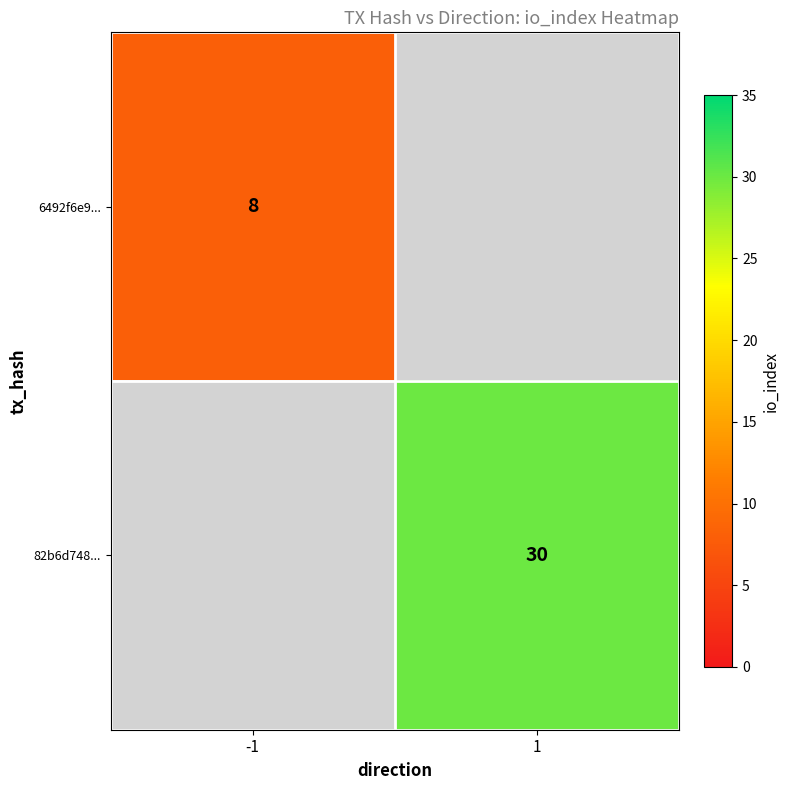

What is the maximum value shown in the chart?

30.0